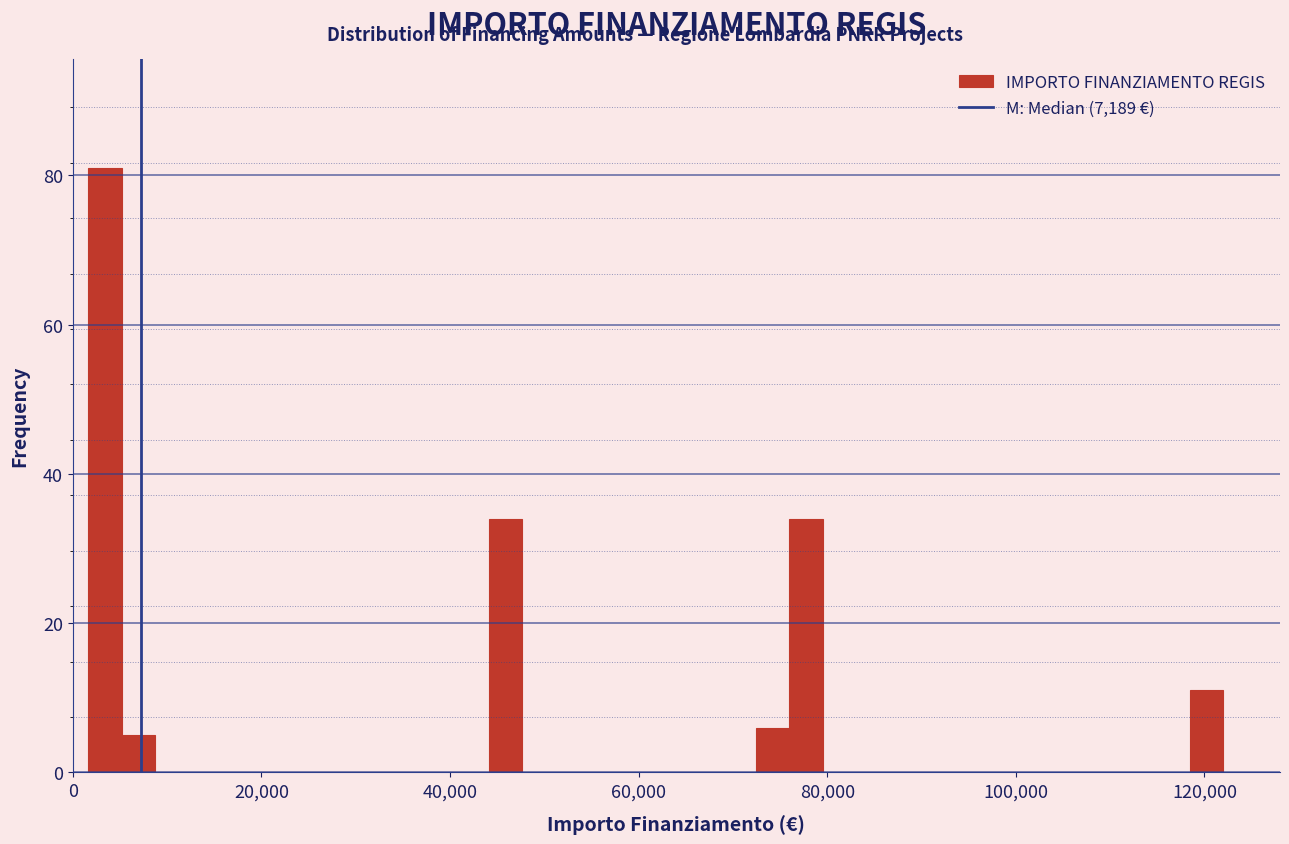

Around what value on the x-axis is the tallest bar? Give the approximate position of its centre, as read against the axis.

4000